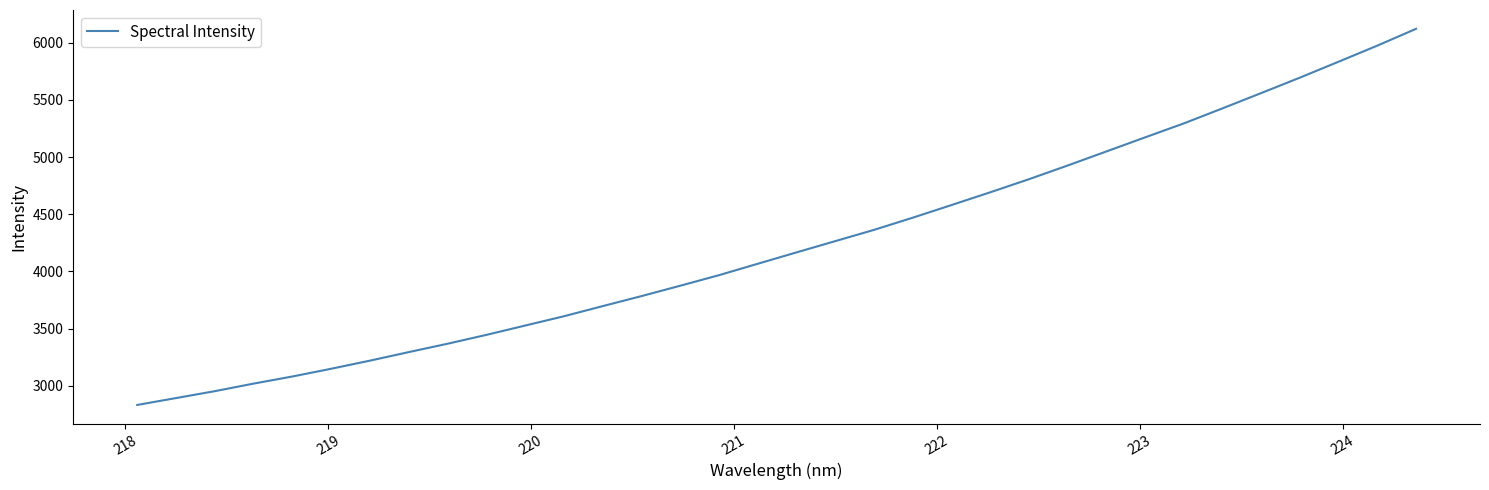

What is the difference between the maximum and minimum values?

3291.0